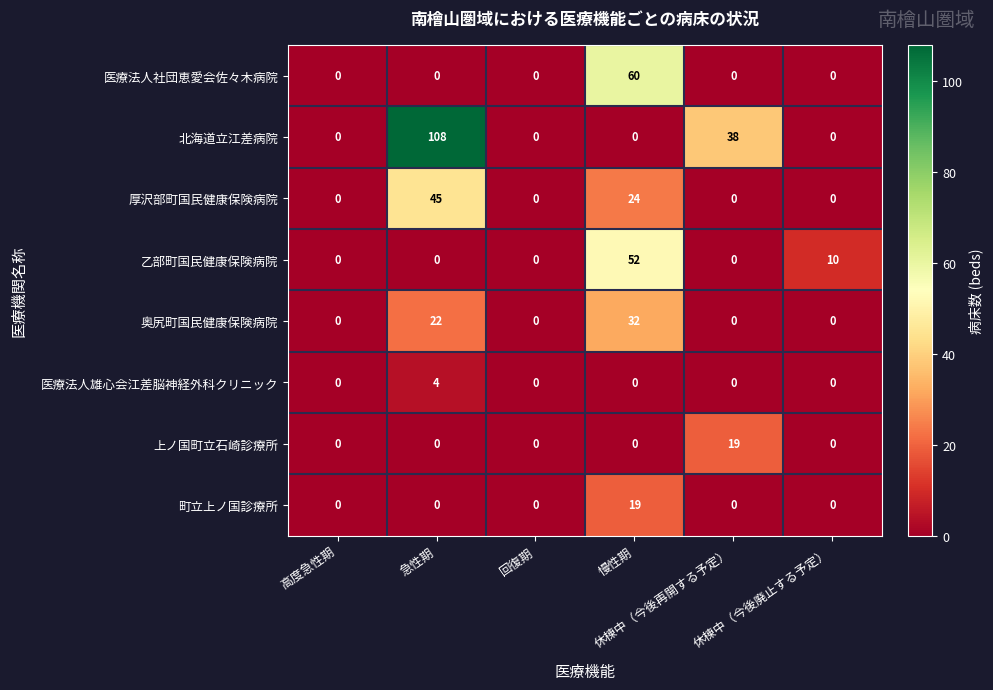

How many 厚沢部町国民健康保険病院 values are between 0 and 24?

5